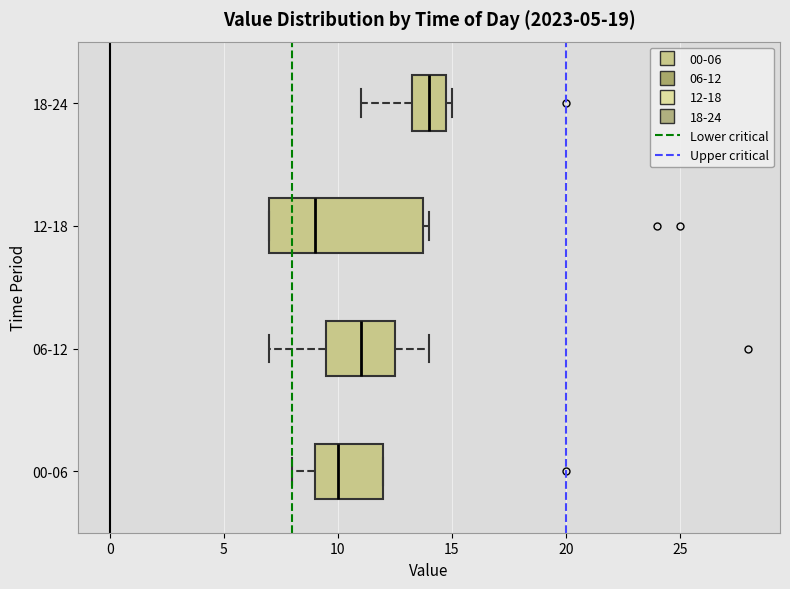

Where is the right edge of the box for 12-18 on the x-axis? The values are not printed on the chart, so give them approximately, as read against the axis.

14.0